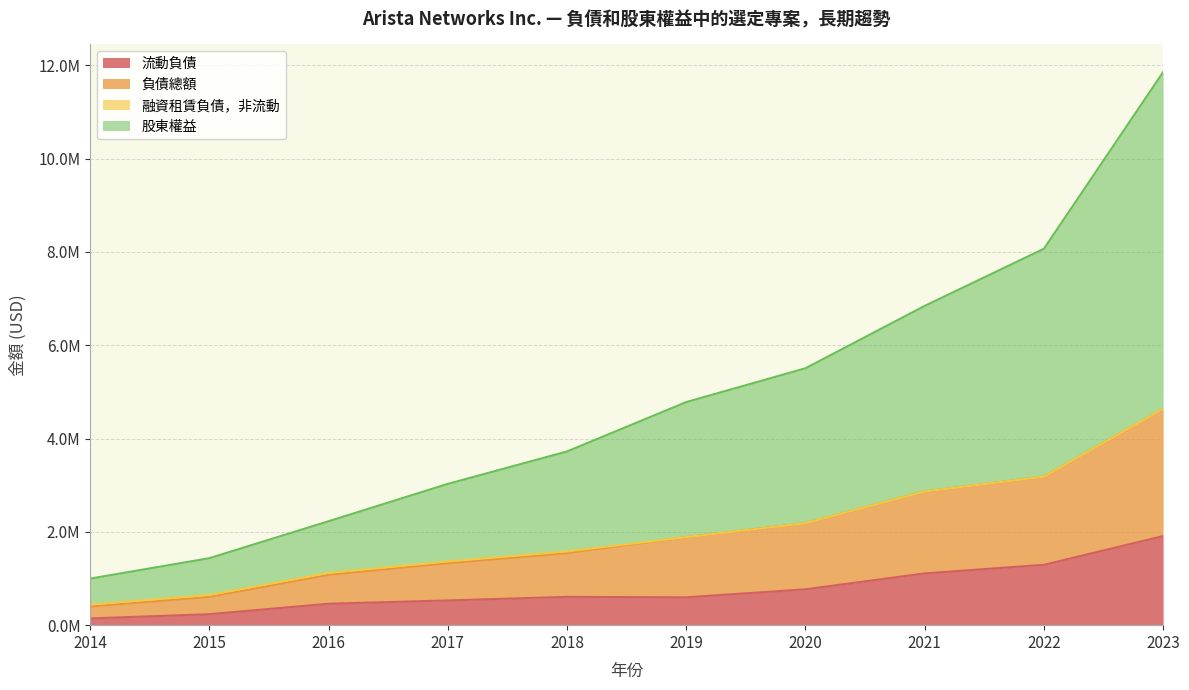

Between 2014 and 2020, which is larger?

2020